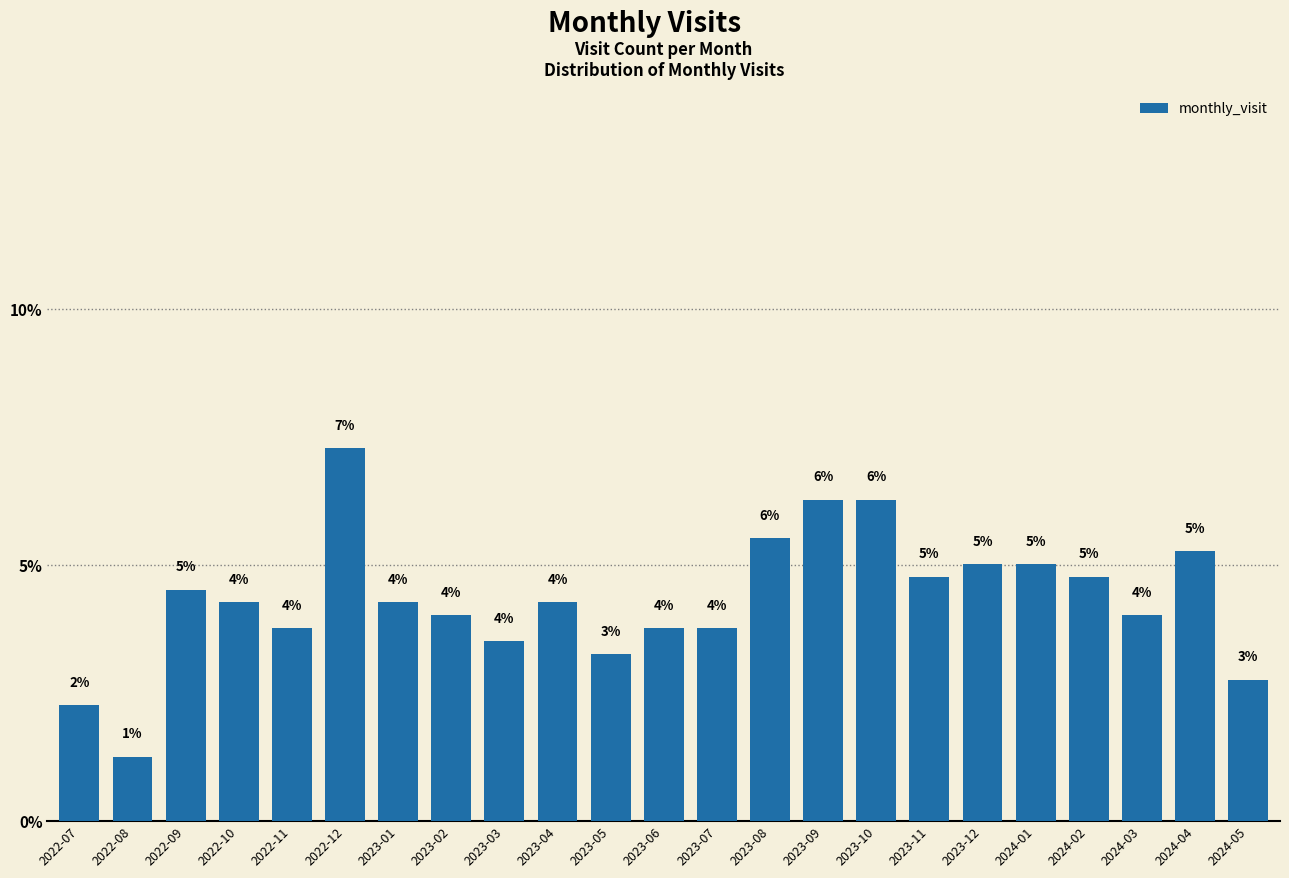

Are the bars horizontal?

No